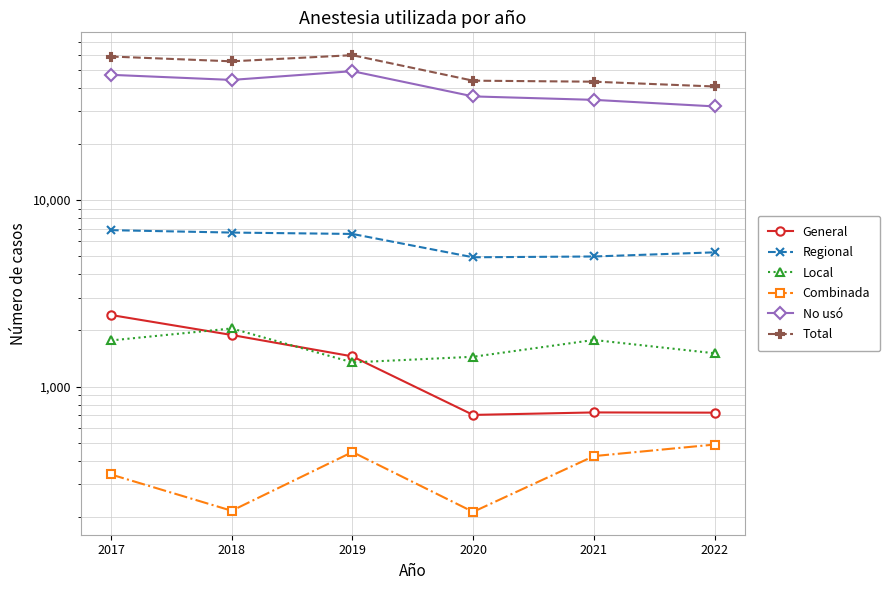

What is the difference between the maximum and minimum values in the Combinada series?

276